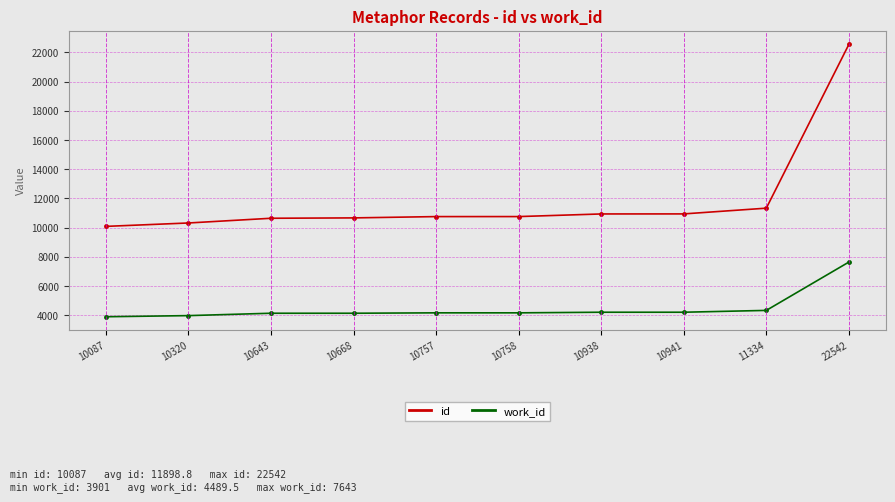

True or false: work_id and id cross at least once.

False